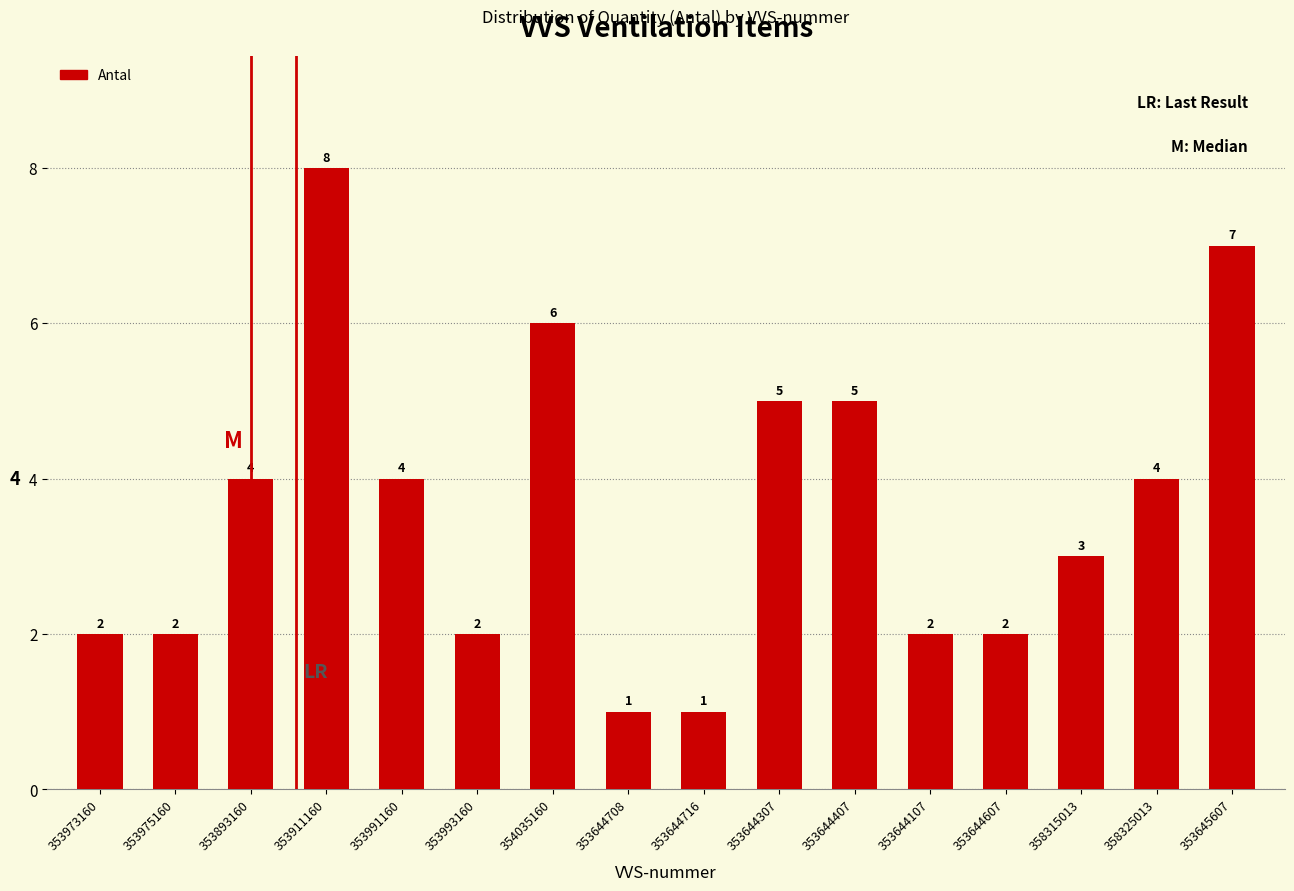

Reading left to right, what are all the values shown in this chart?

2	2	4	8	4	2	6	1	1	5	5	2	2	3	4	7